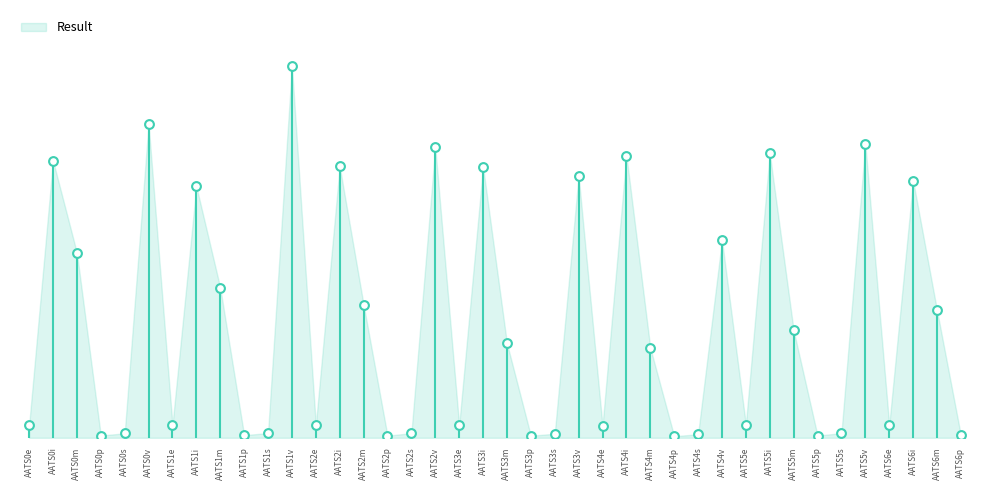

Approximately how many times larger is the value at AATS0i compared to AATS6m?

2.2